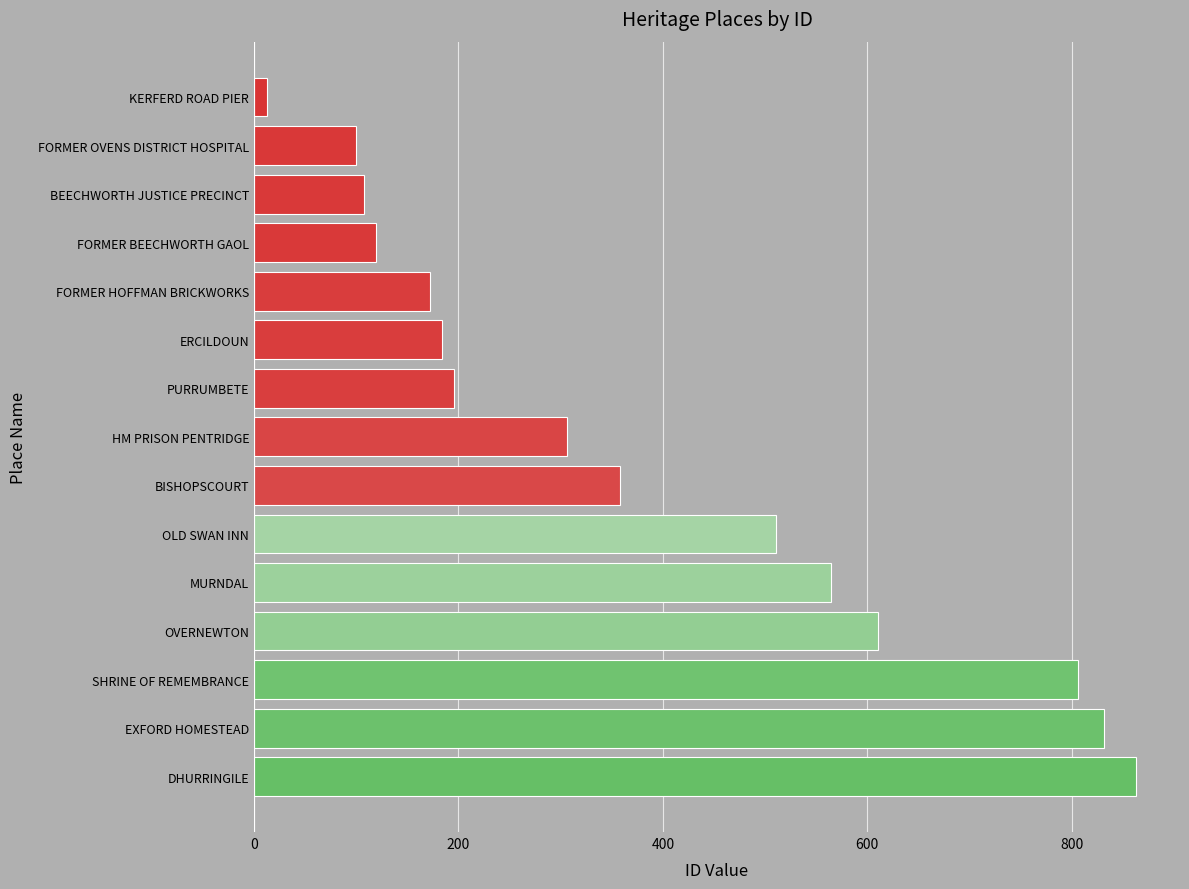

What is the label of the 7th bar from the top?

PURRUMBETE